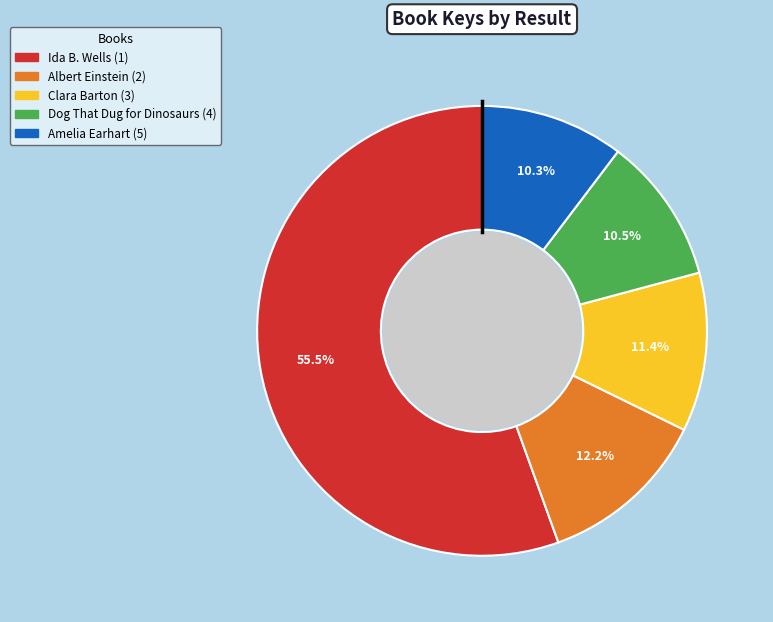

What is the total percentage of Albert Einstein (2) and Ida B. Wells (1)?

67.8%